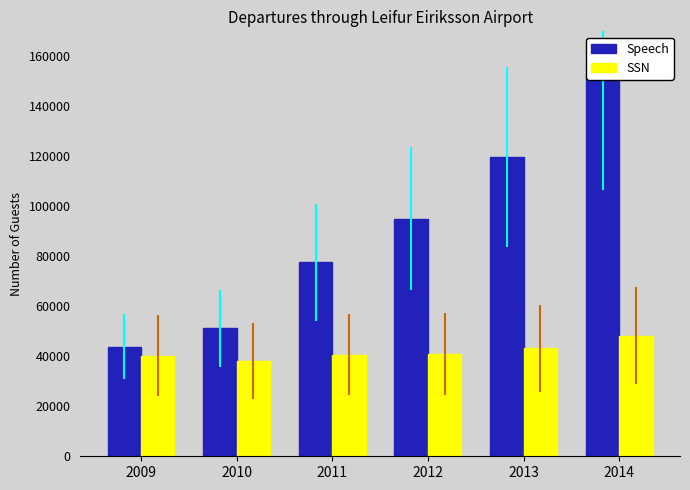

What are all the series names shown in the legend?

Speech, SSN